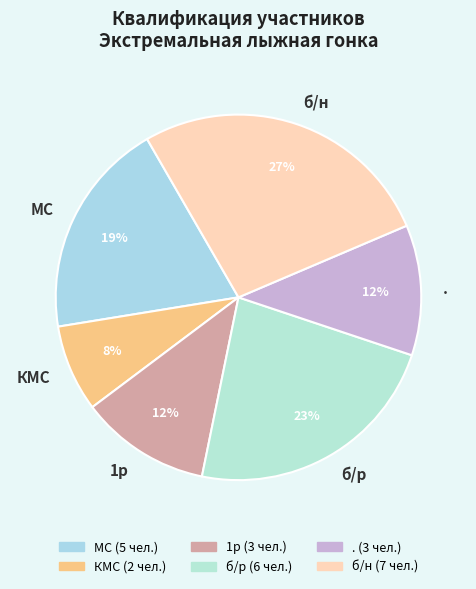

Is МС the majority of the pie?

No